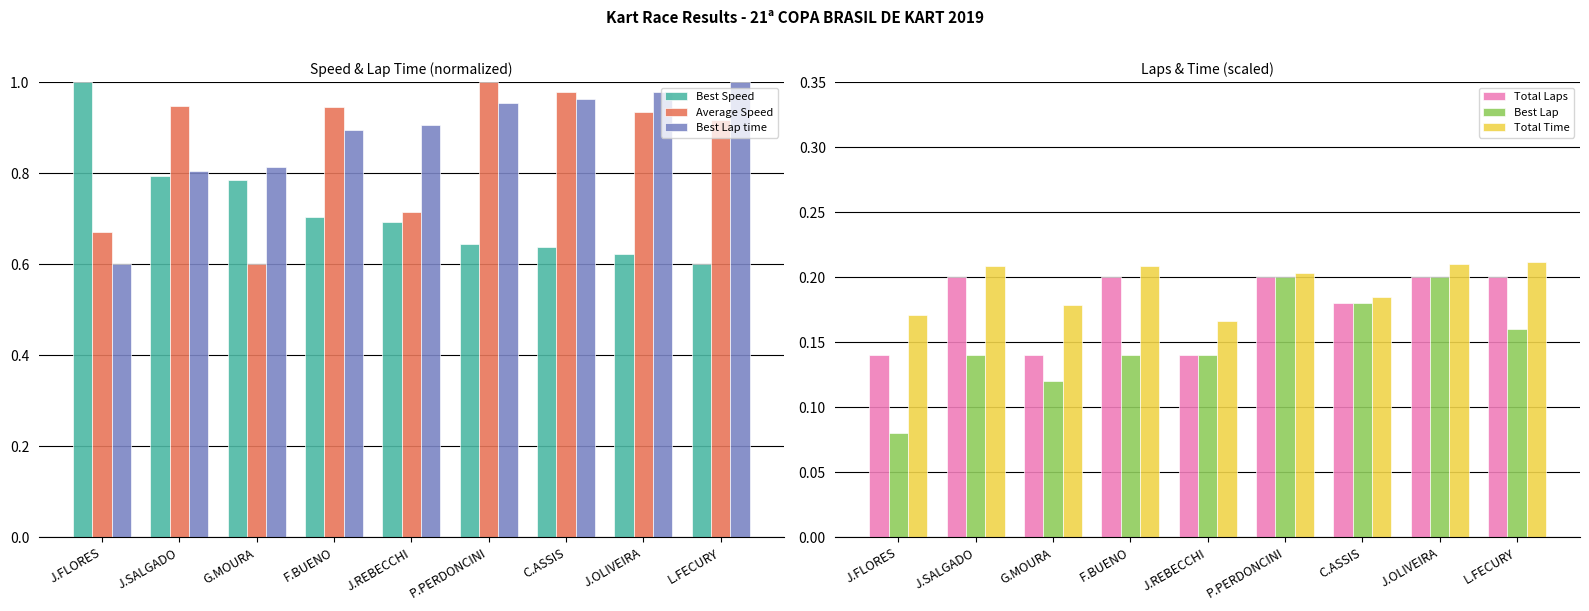

What is the total value across all series at L.FECURY?

3.1